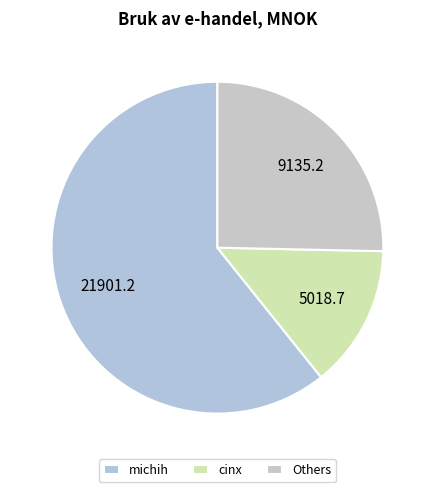

Count the number of slices in the pie.

3